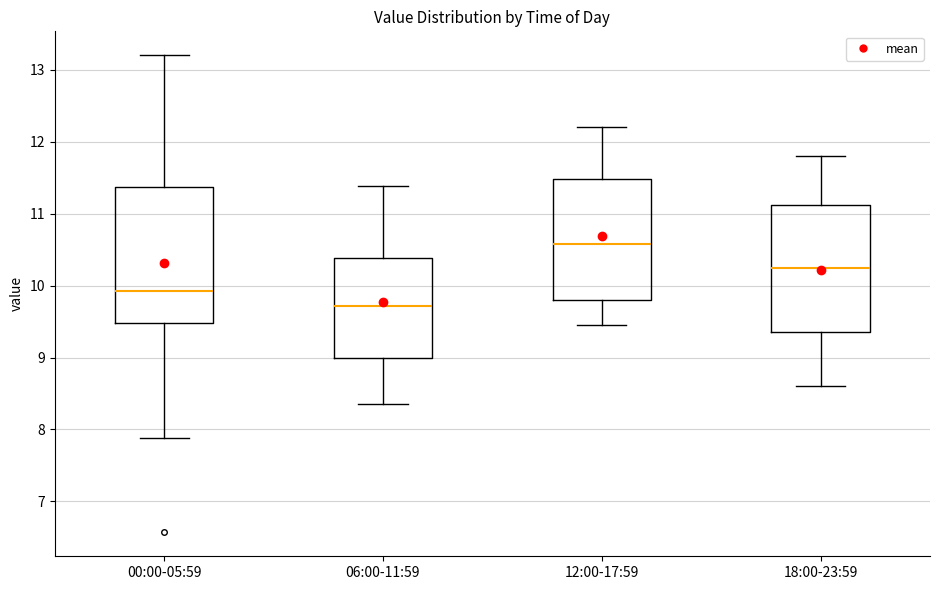

Which box has the lowest median line?

06:00-11:59